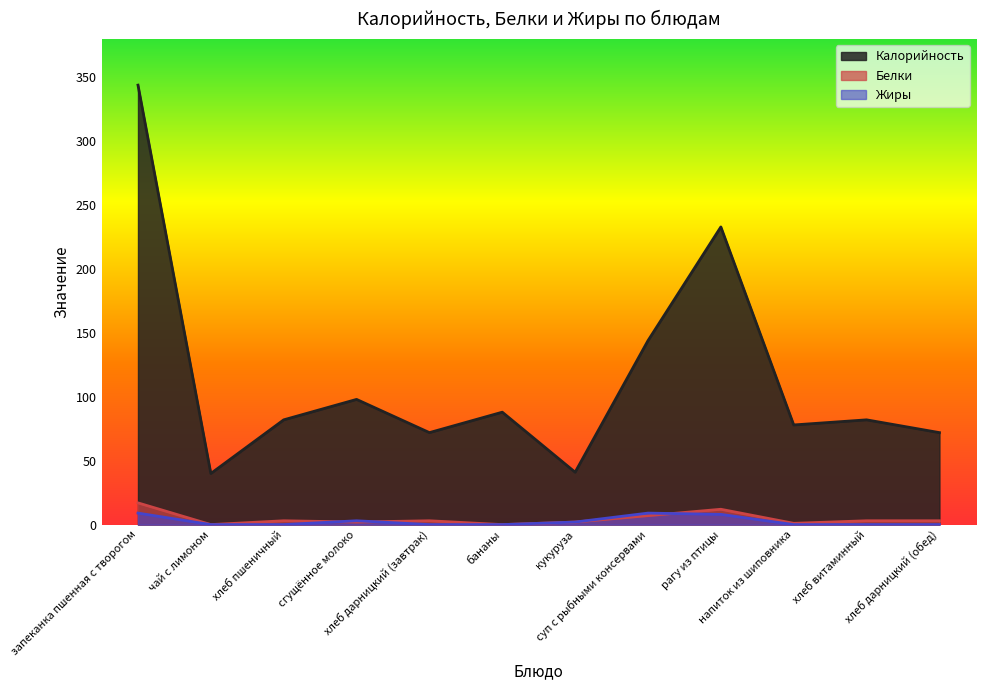

True or false: Белки has a value of 1 at хлеб дарницкий (обед).

False